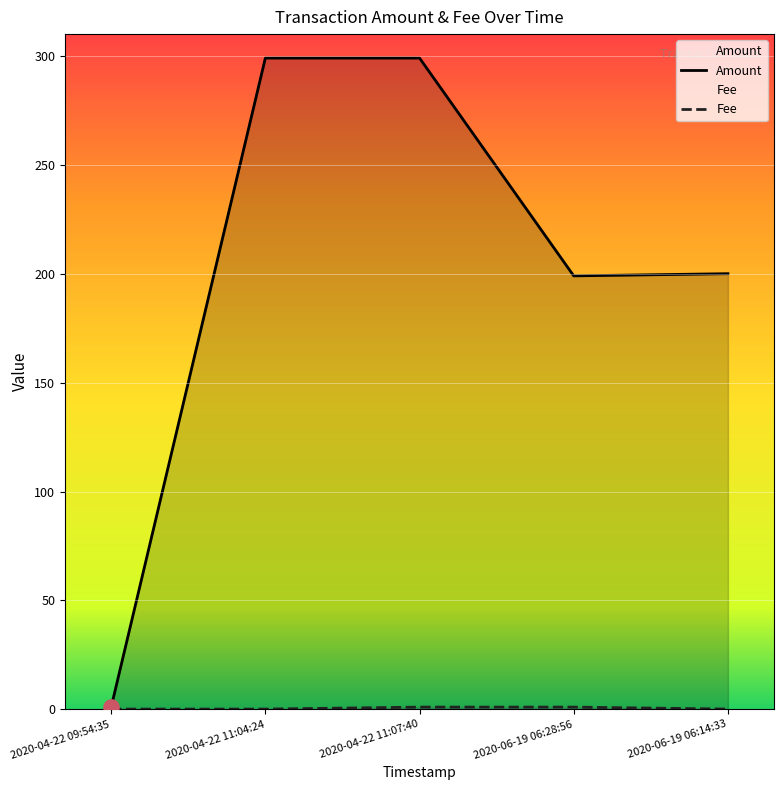

Which series contains the lowest Y value?

Fee